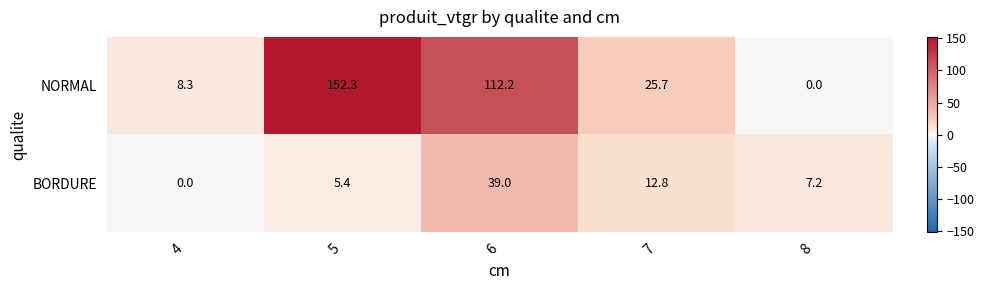

Reading left to right, transcribe all the data shown in this chart.

NORMAL: 4=8.3	5=152.3	6=112.2	7=25.7	8=0.0
BORDURE: 4=0.0	5=5.4	6=39.0	7=12.8	8=7.2